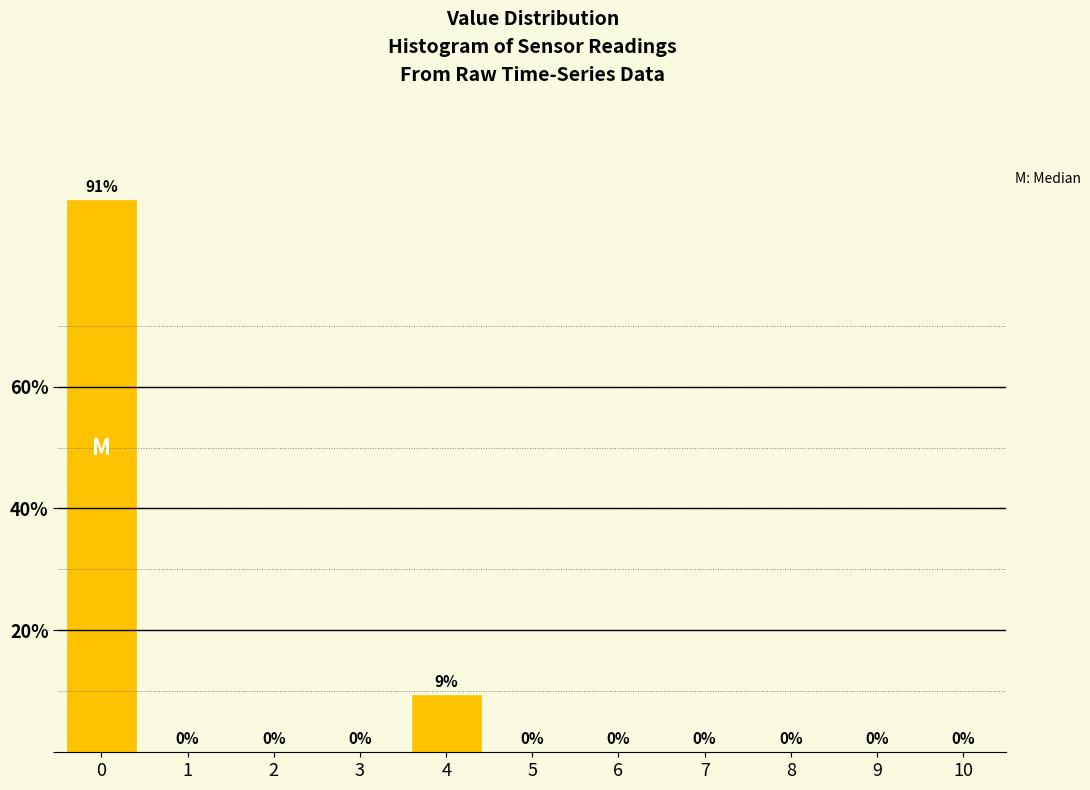

True or false: the data shows 0.0 at 6.

True